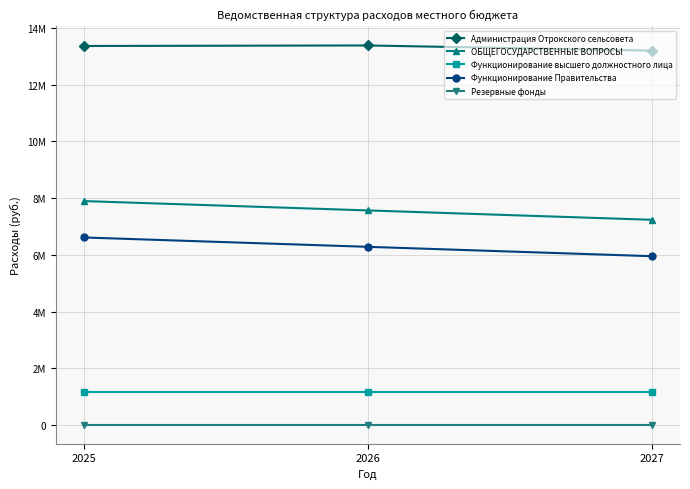

What is the greatest value displayed?

13383756